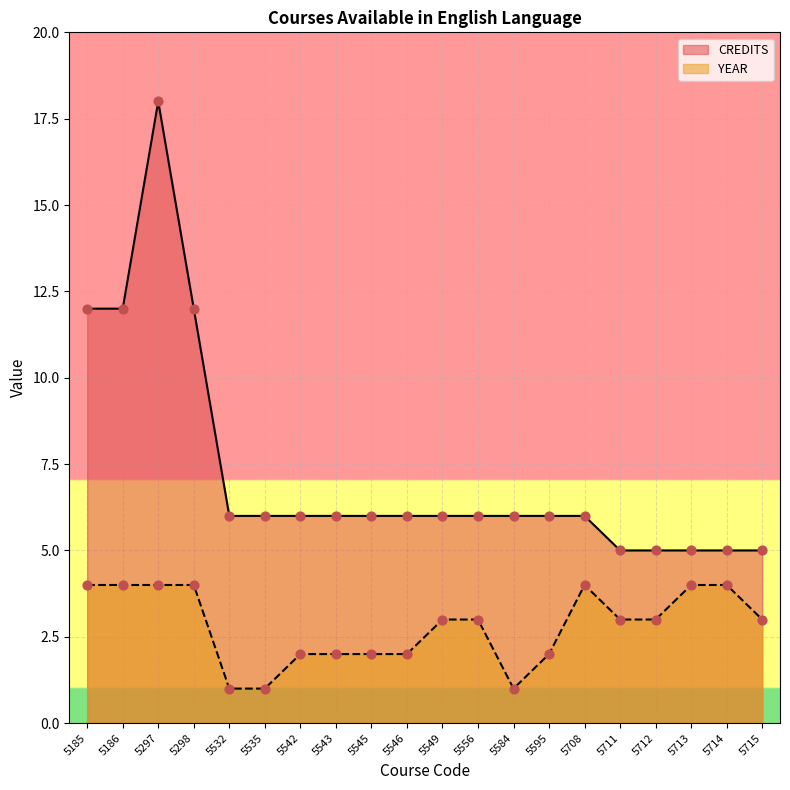

What are all the series names shown in the legend?

CREDITS, YEAR